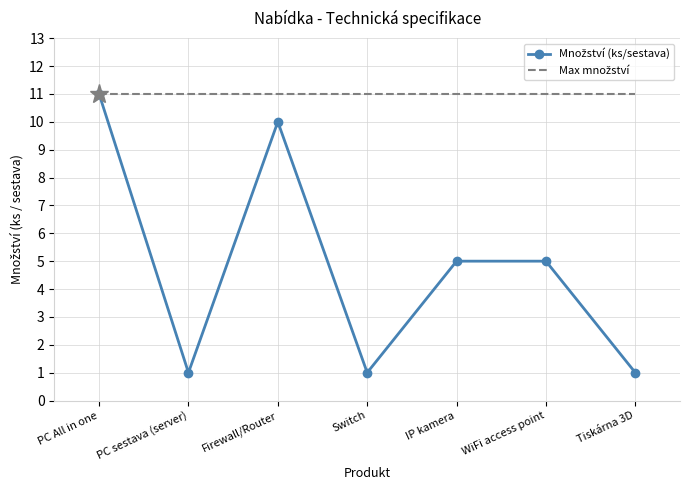

What is the spread (max minus min) of values at PC sestava (server)?

10